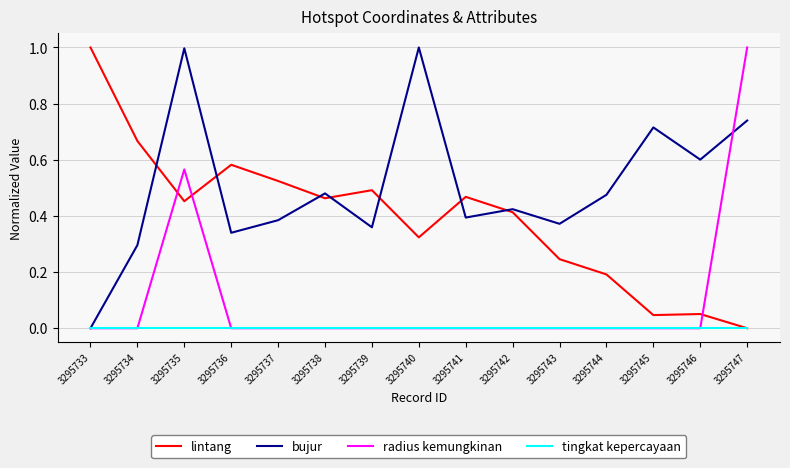

In lintang, how many points are lower than both neighbors (excluding endpoints)?

4